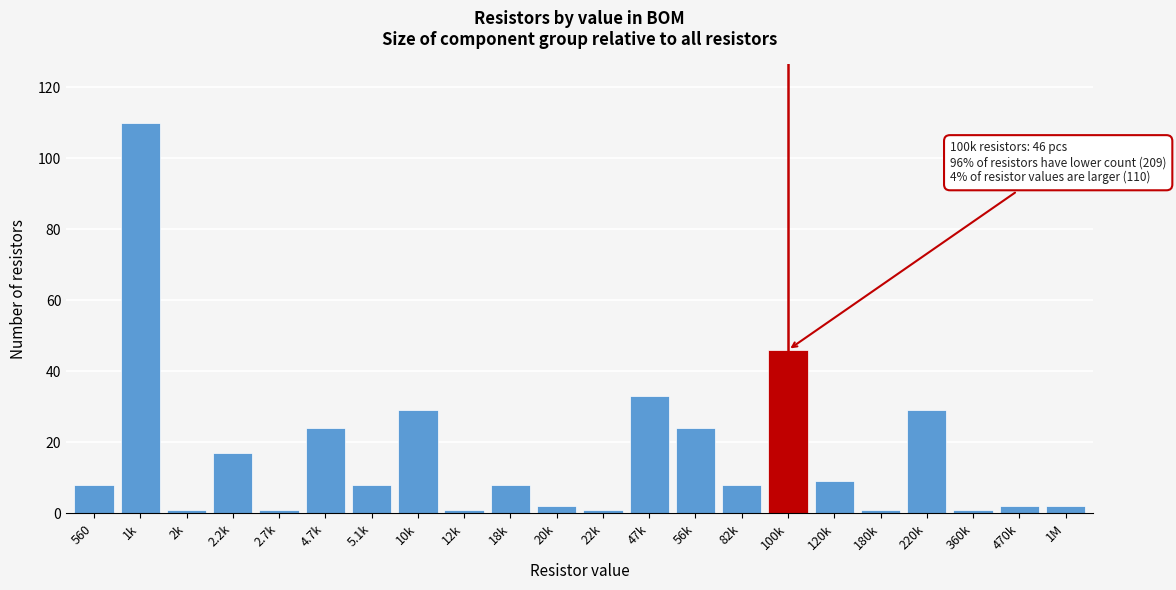

Reading left to right, what are all the values shown in this chart?

8	110	1	17	1	24	8	29	1	8	2	1	33	24	8	46	9	1	29	1	2	2